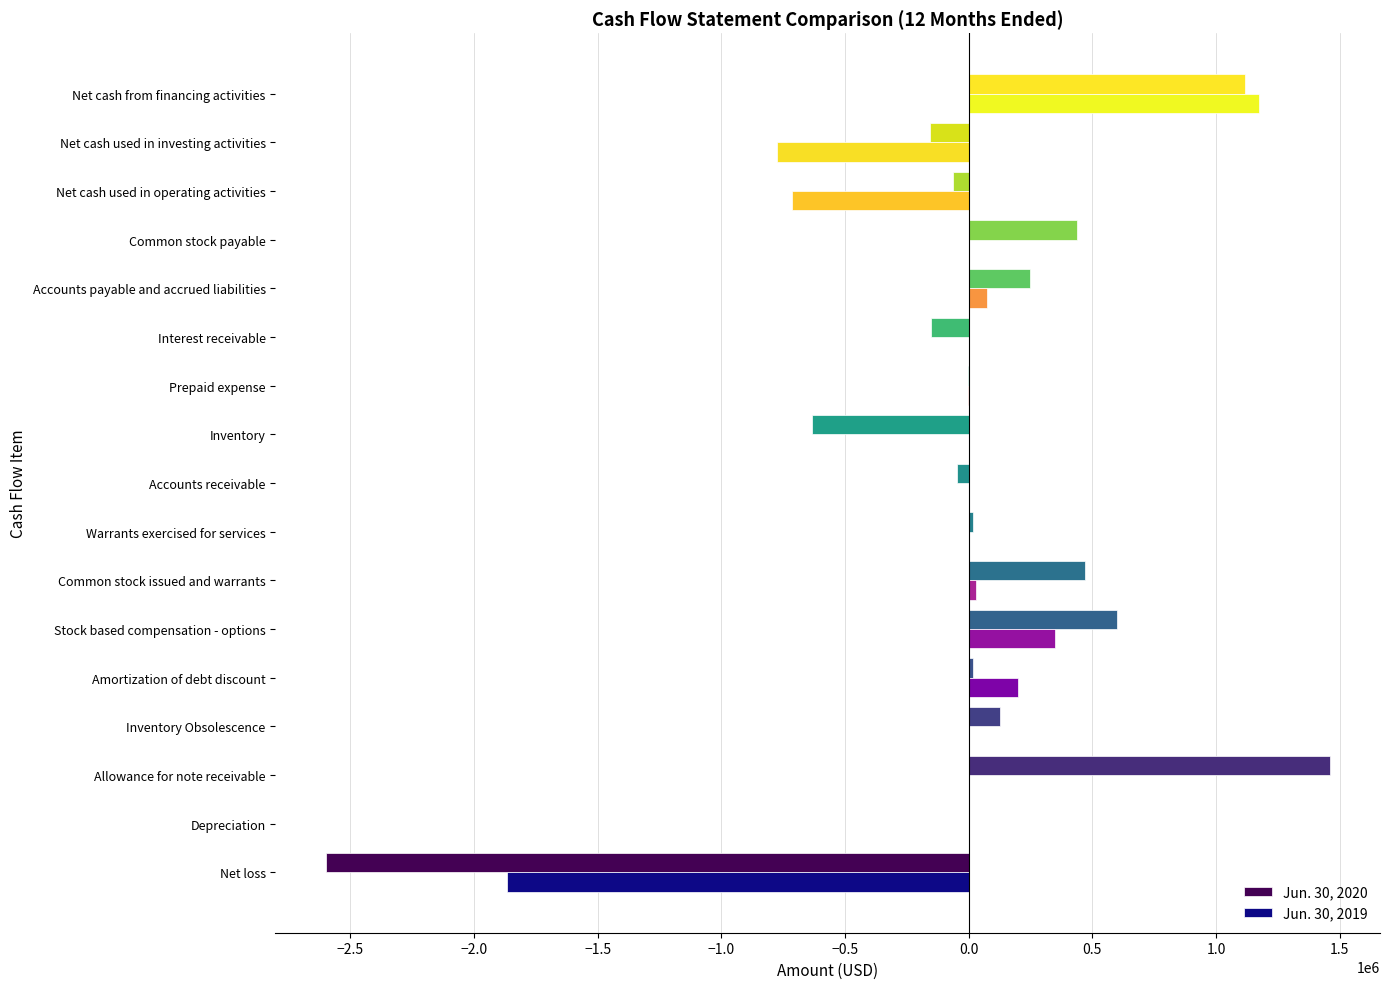

What is the greatest value displayed?

1459842